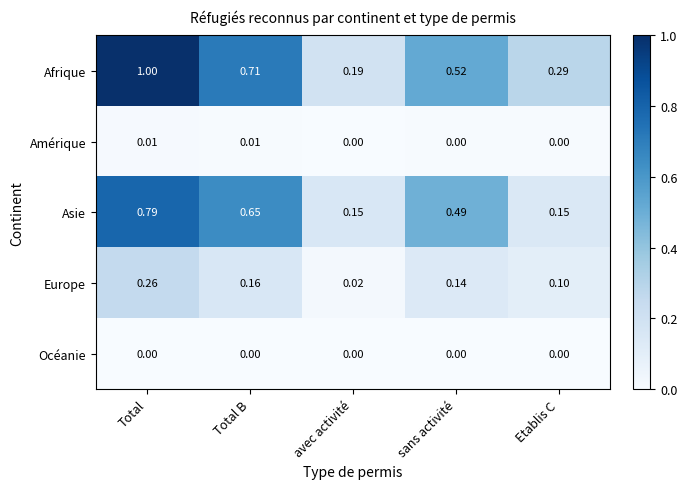

Rank the categories by Afrique value from highest to lowest.

Total, Total B, sans activité, Etablis C, avec activité